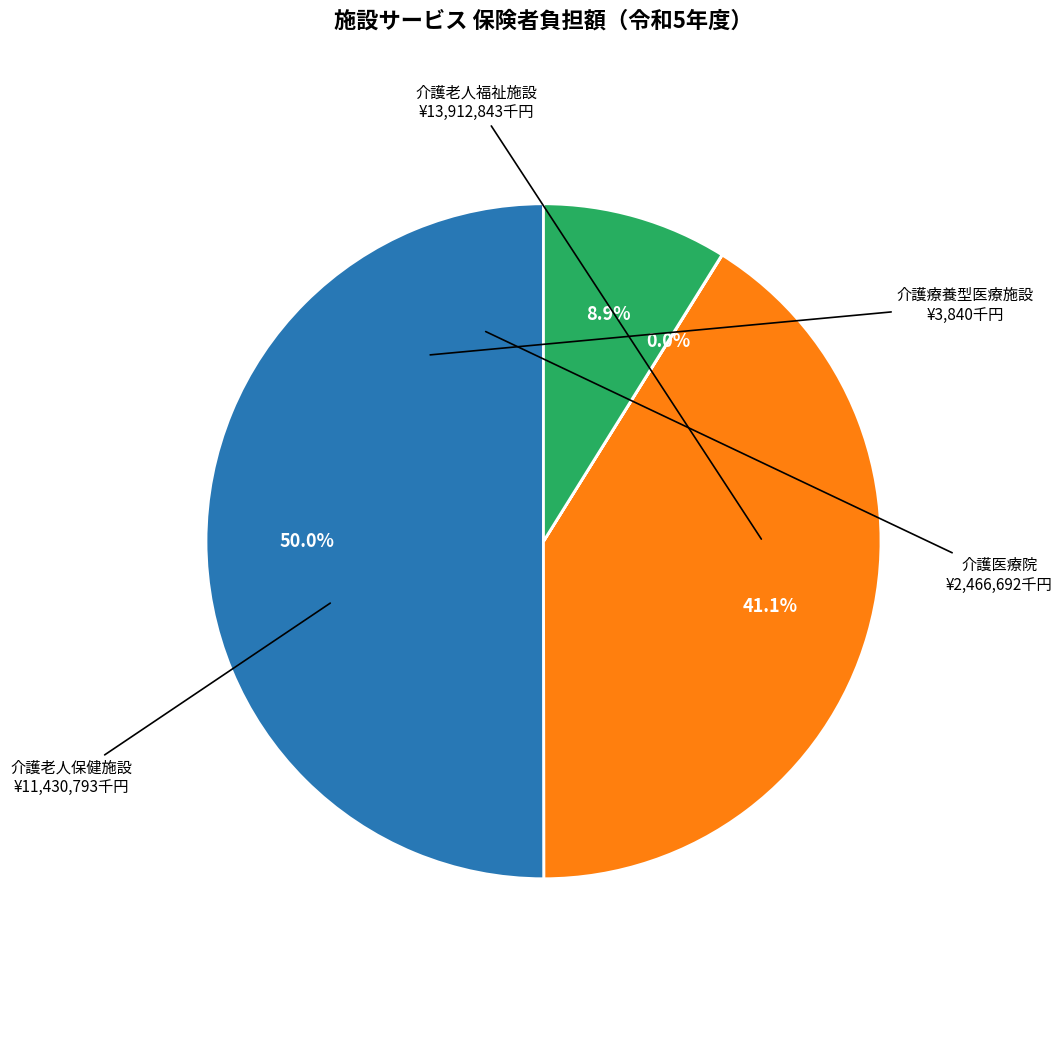

What percentage is NOT represented by 介護医療院?

91.1%